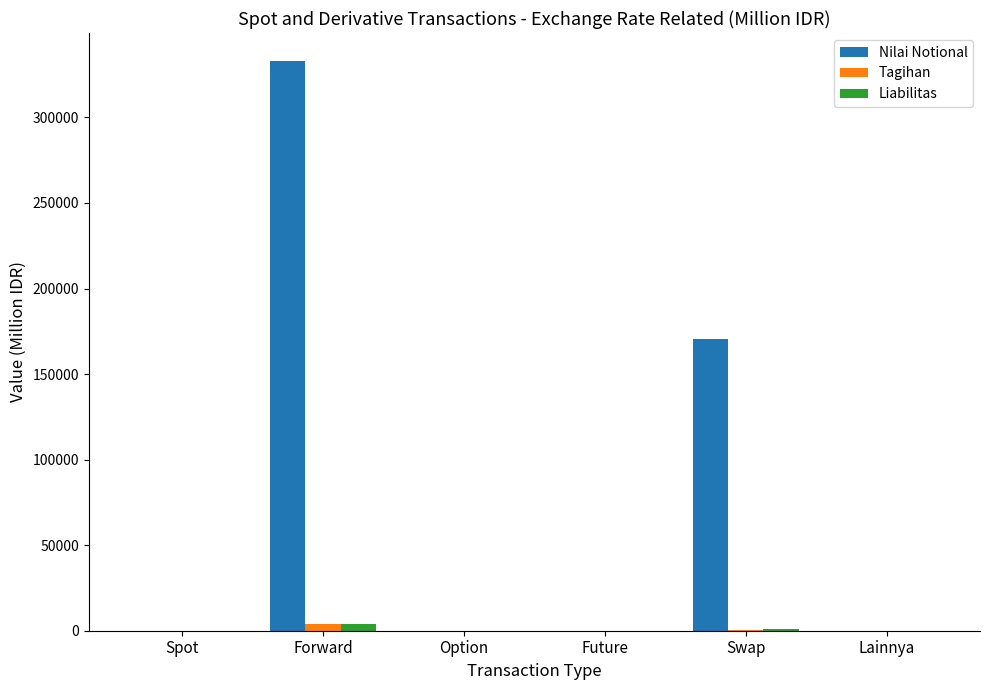

How many series are shown in this chart?

3